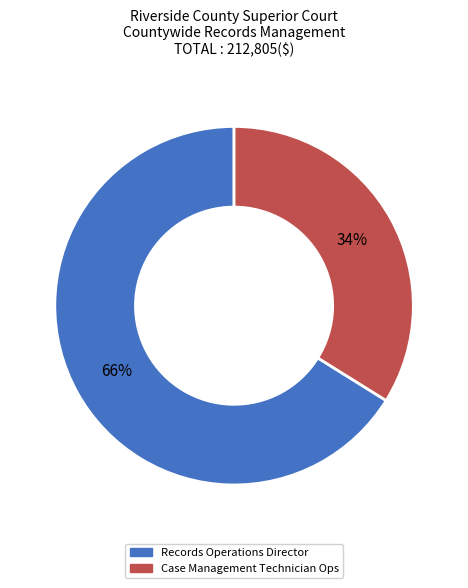

Which category has the biggest portion of the pie?

Records Operations Director